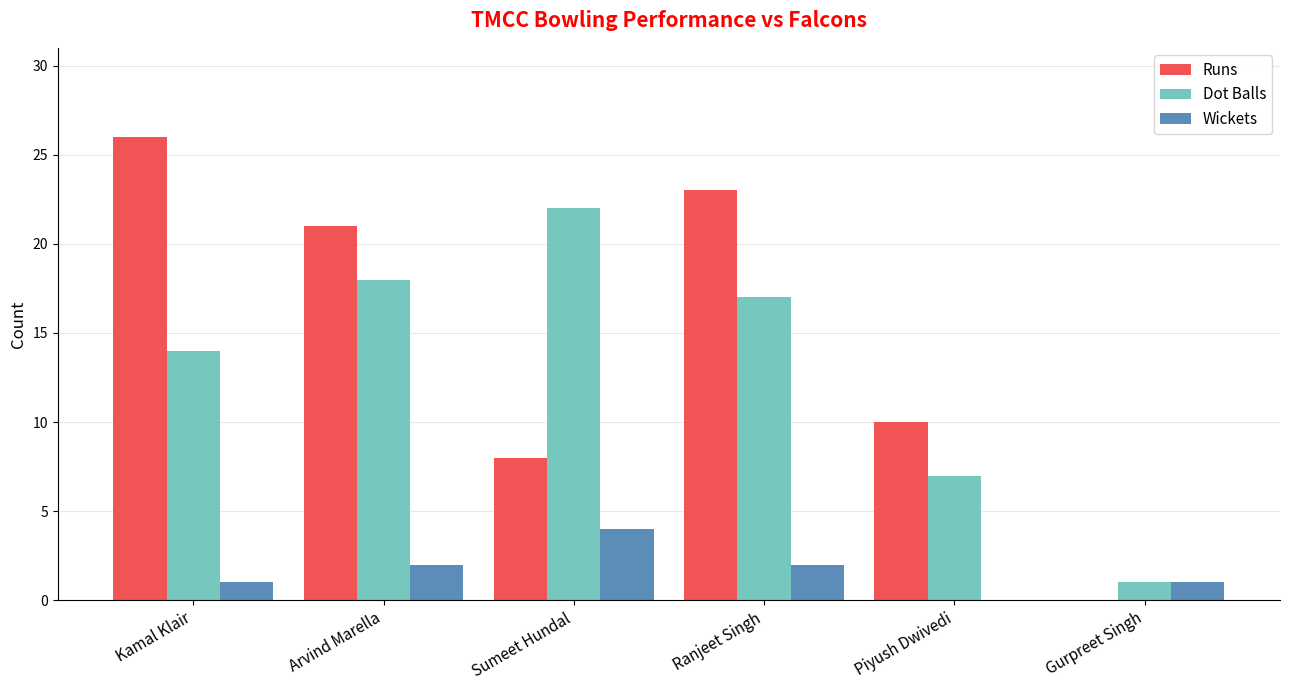

What is the greatest value displayed?

26